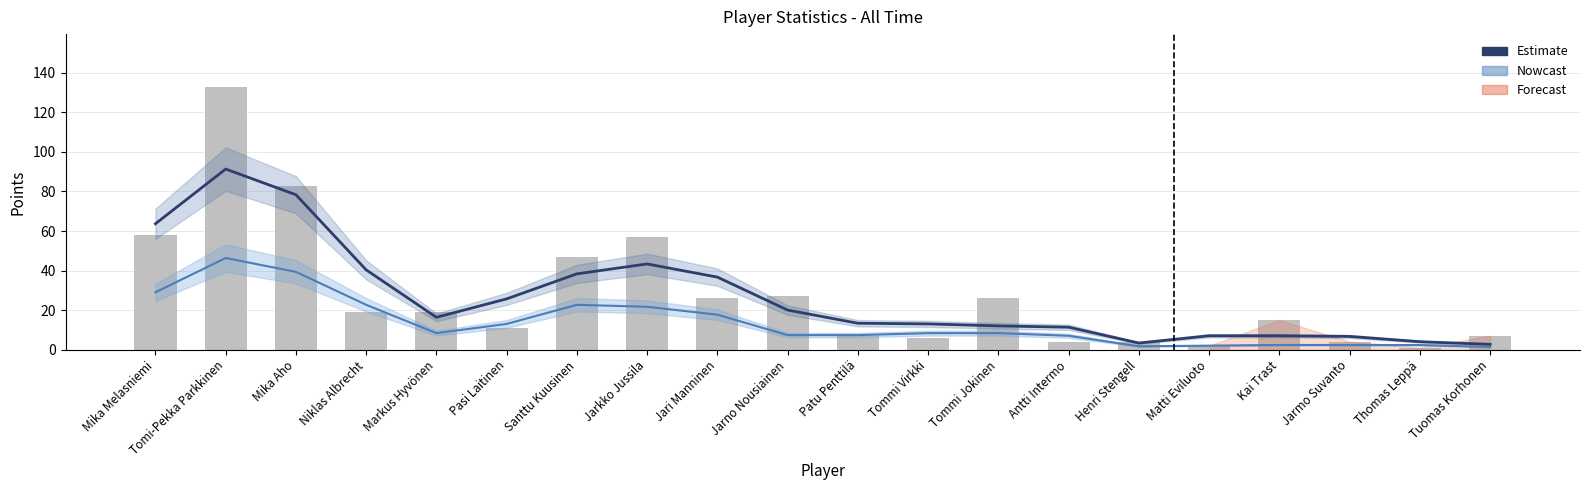

The Estimate (smoothed total) series shows 20.0 at Jarno Nousiainen. True or false?

True